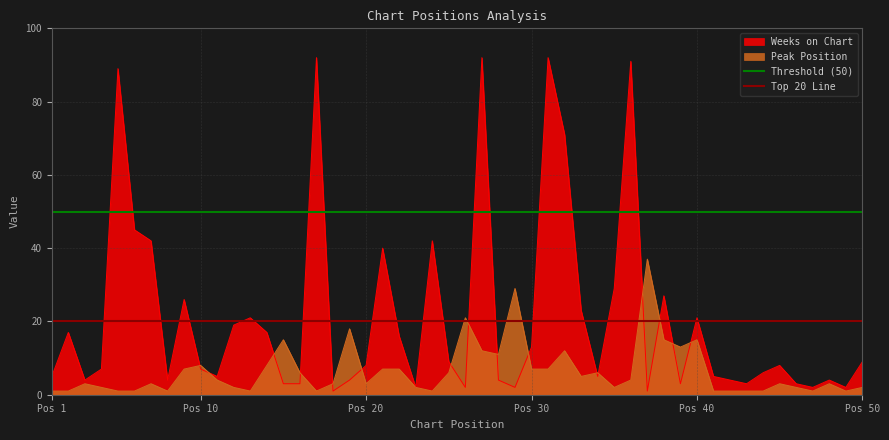

What is the highest value of the Peak Position series?

37